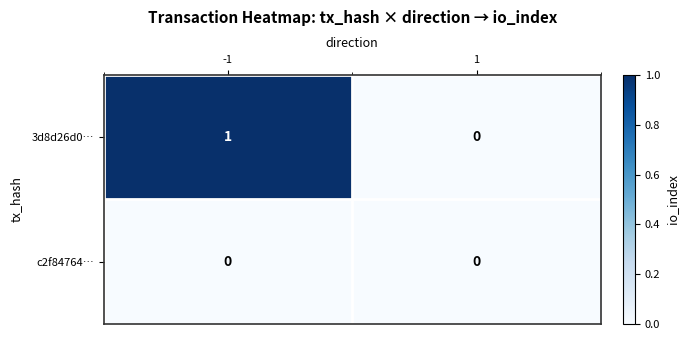

Which series has the largest total across all categories?

3d8d26d0…